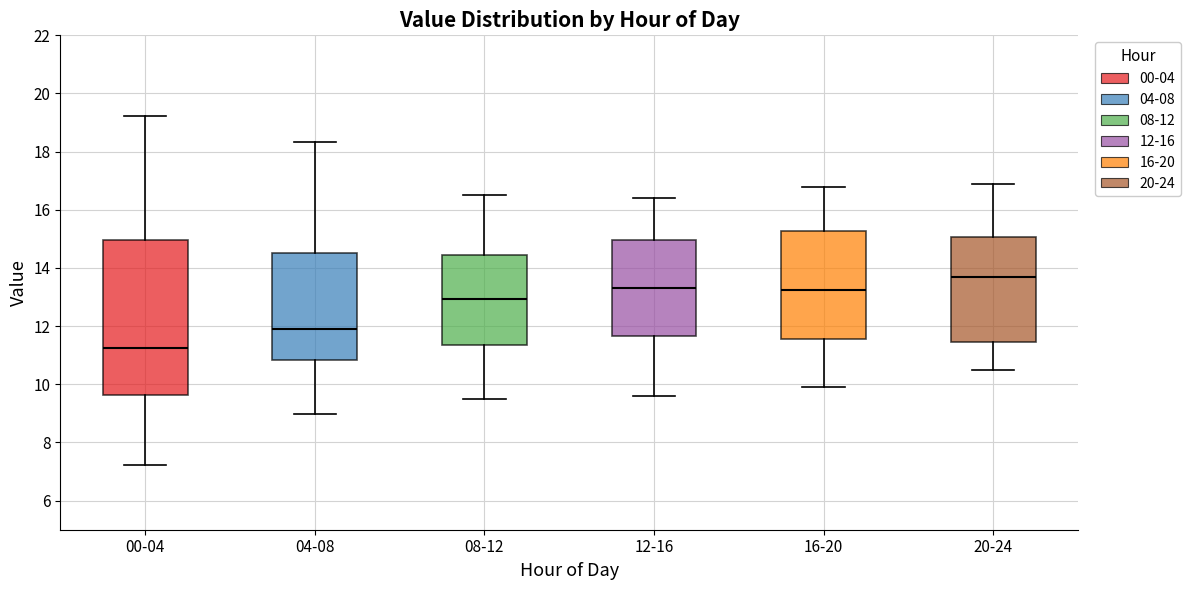

Reading left to right, transcribe this box plot: for each box, give where its median line is, the range the box spans, and where its two whiskers end, as read against the y-axis. The values are not printed on the chart, so give them approximately, as read against the axis.

00-04: median 11.2, box 9.6 to 15.0, whiskers 7.2 to 19.2
04-08: median 12.0, box 10.8 to 14.6, whiskers 9.0 to 18.4
08-12: median 13.0, box 11.4 to 14.4, whiskers 9.6 to 16.6
12-16: median 13.4, box 11.6 to 15.0, whiskers 9.6 to 16.4
16-20: median 13.2, box 11.6 to 15.2, whiskers 10.0 to 16.8
20-24: median 13.8, box 11.4 to 15.0, whiskers 10.6 to 17.0